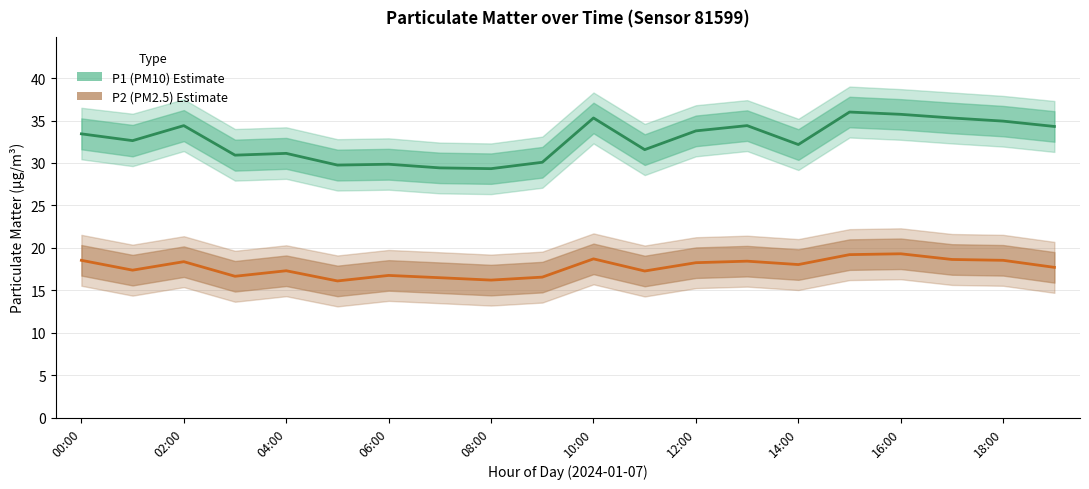

At which category is the sum across all series the highest?

15